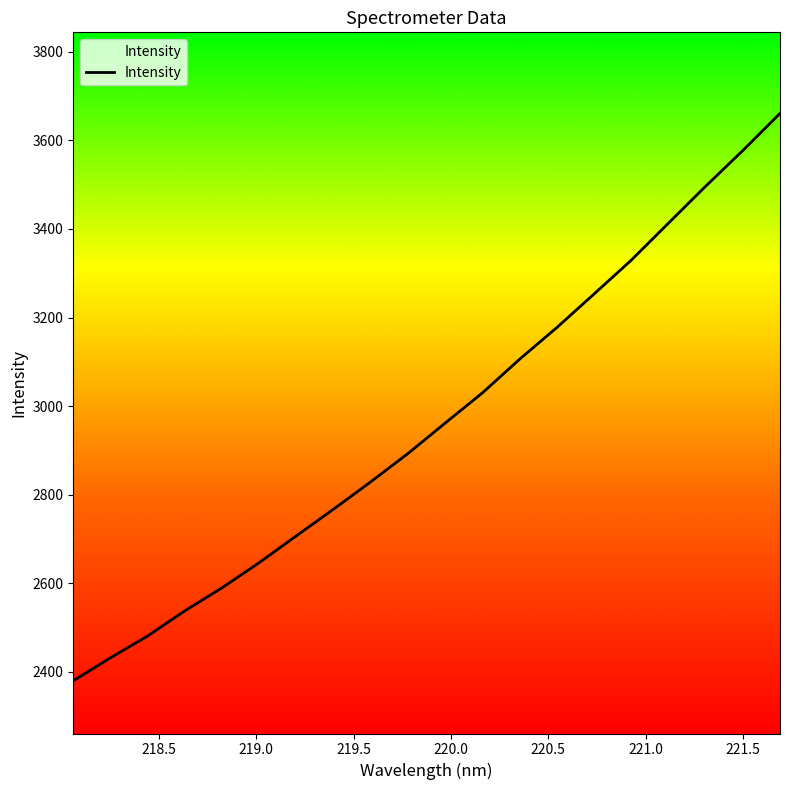

What is the greatest value displayed?

3660.6